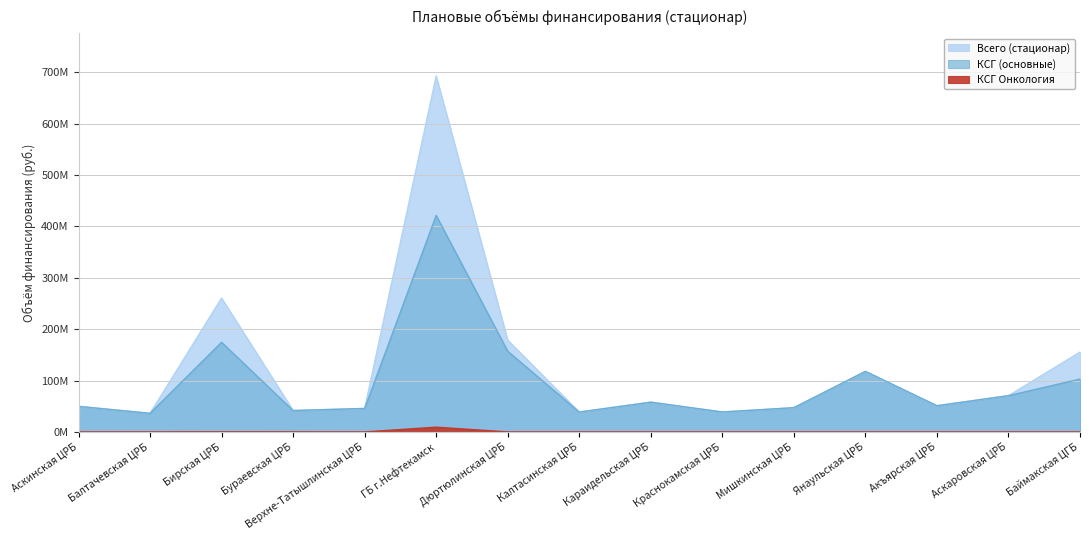

How many data points in КСГ (основные) are above 50975774?

7